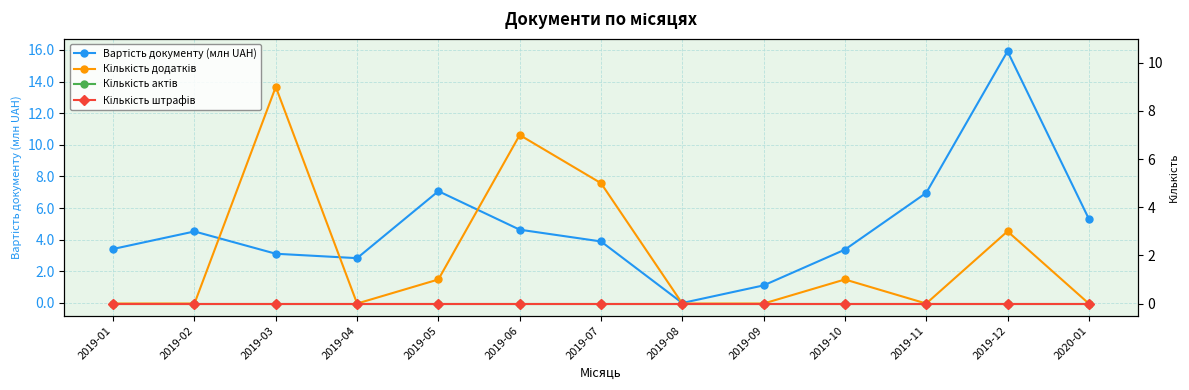

What is the spread (max minus min) of values at 2019-11?

7.0